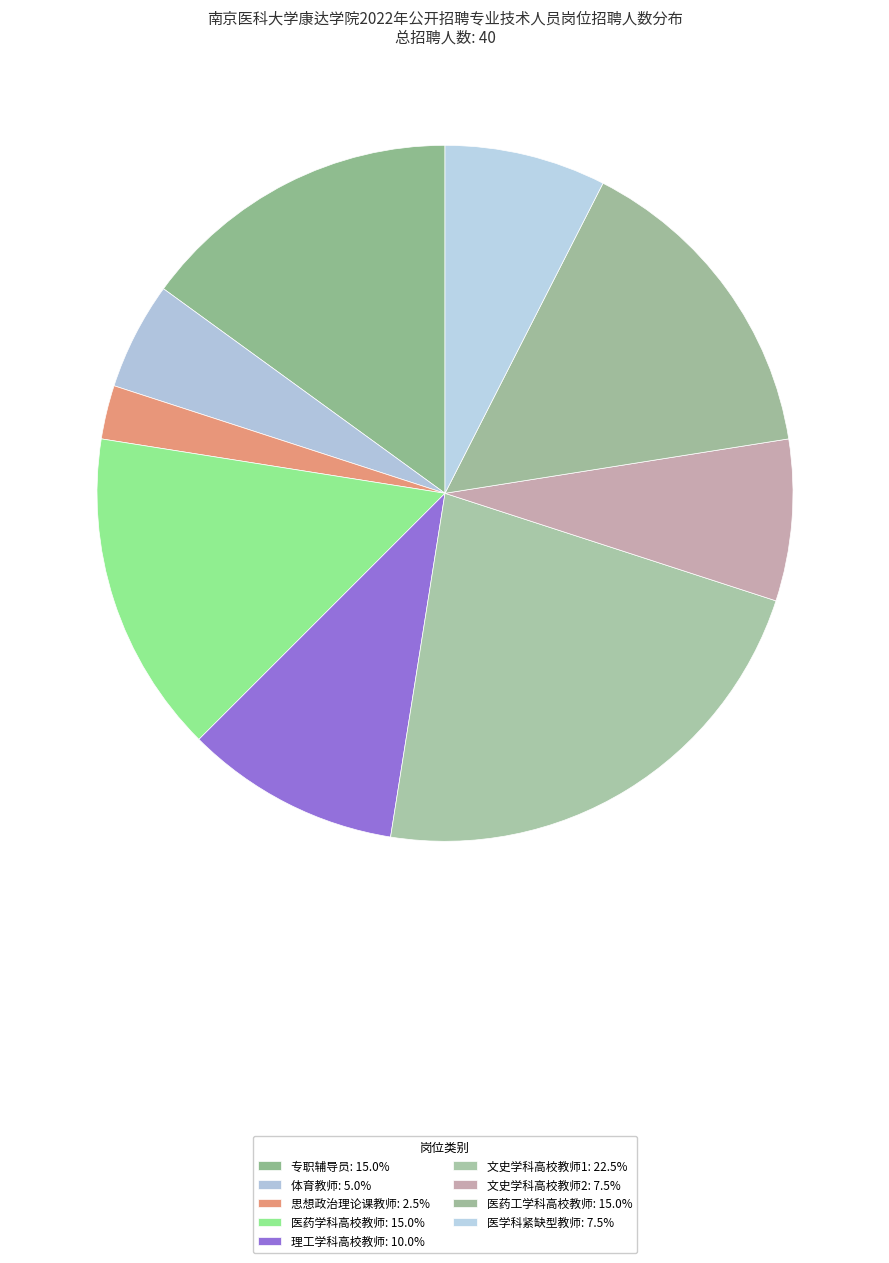

Count the number of slices in the pie.

9